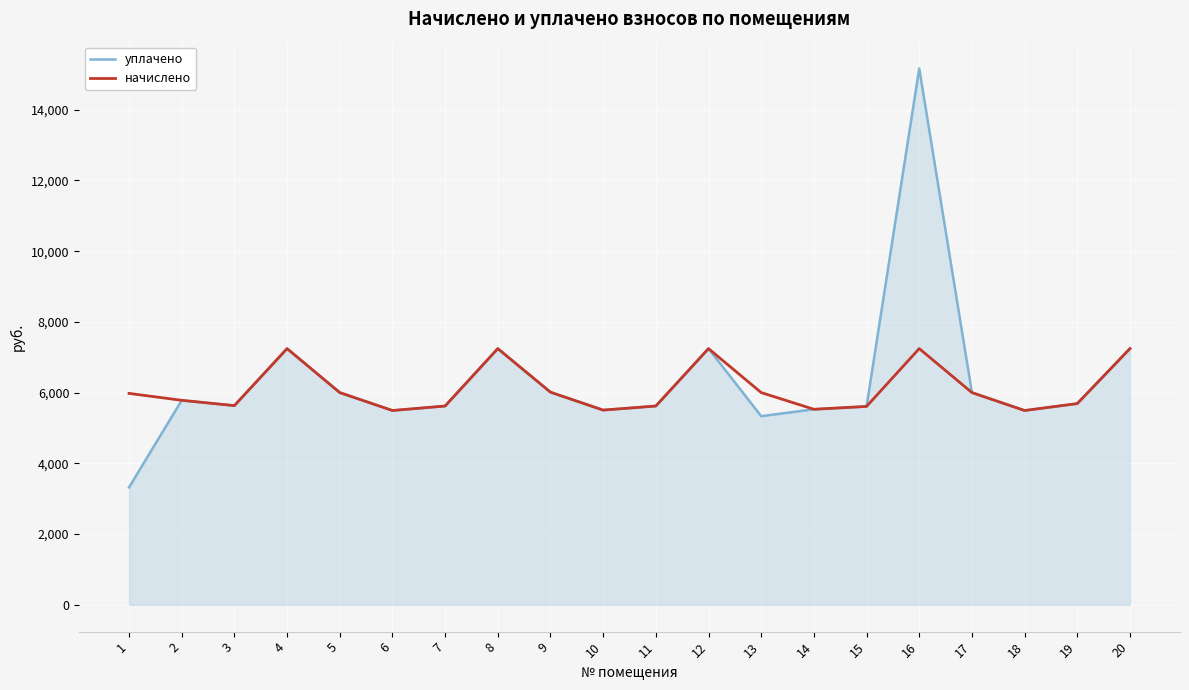

Rank the series at 1 from lowest to highest value.

уплачено, начислено